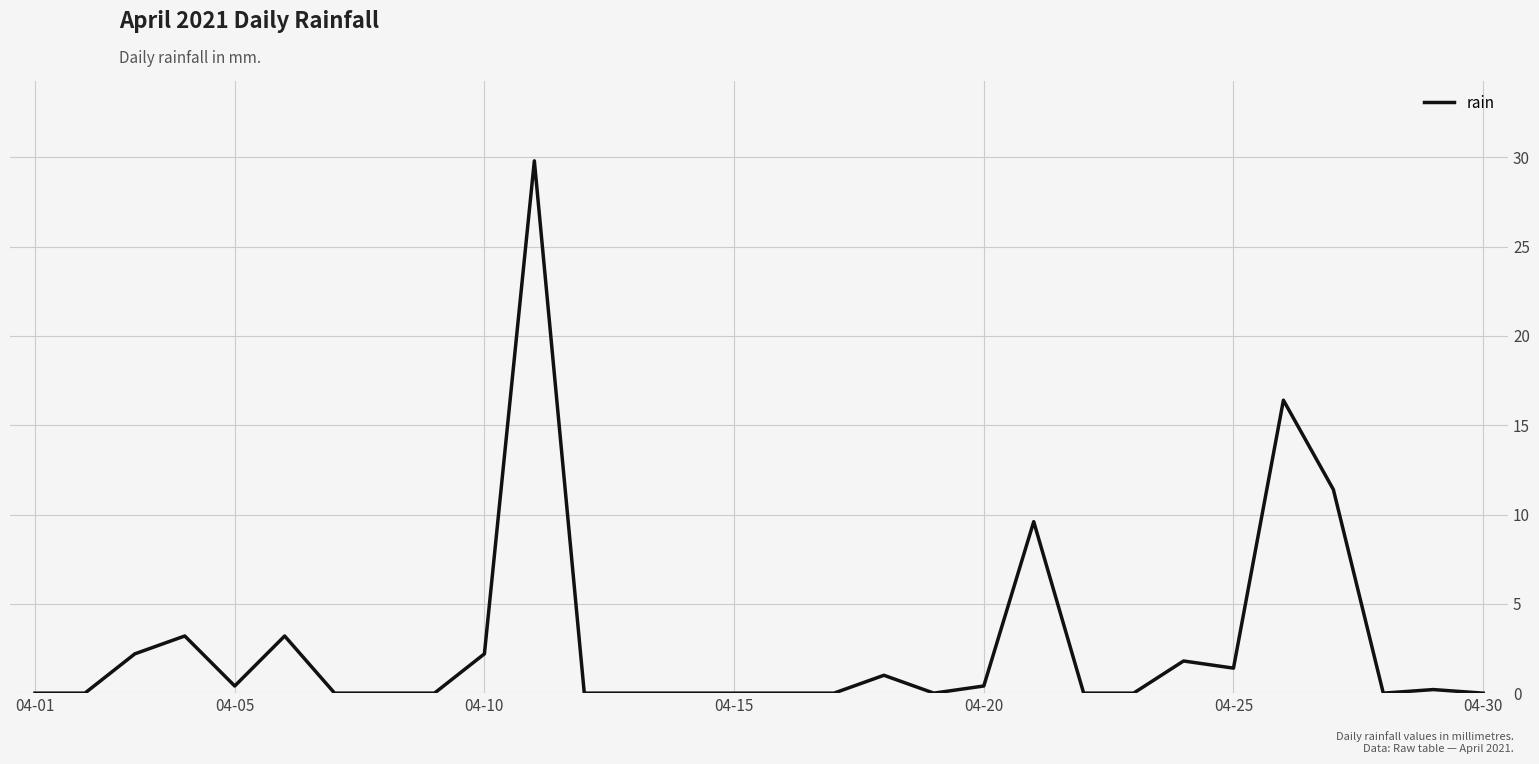

What is the greatest value displayed?

29.8